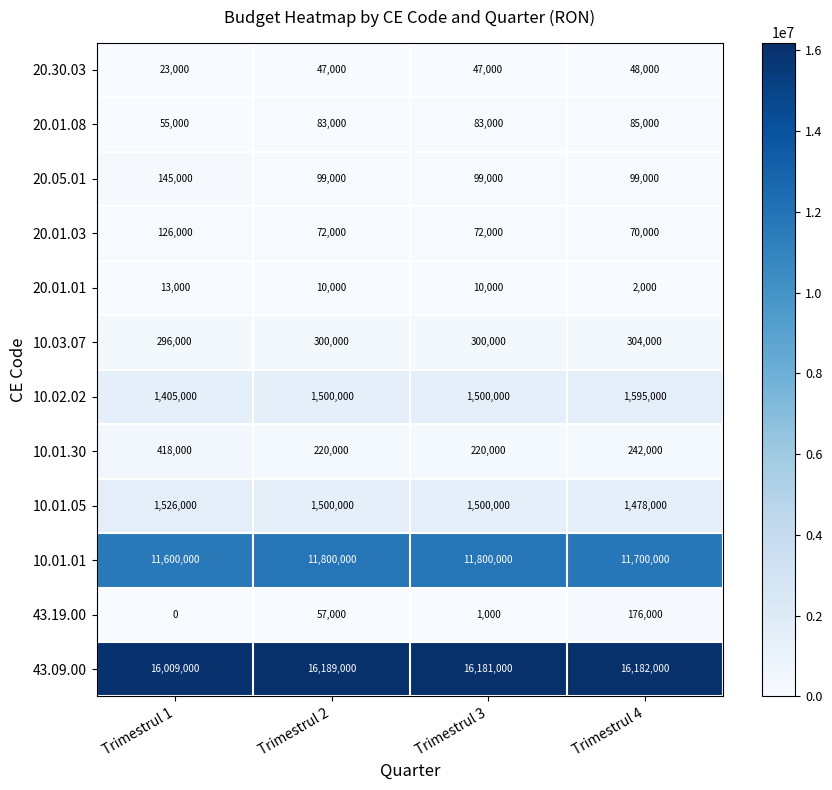

What is the maximum value for 10.01.30?

418000